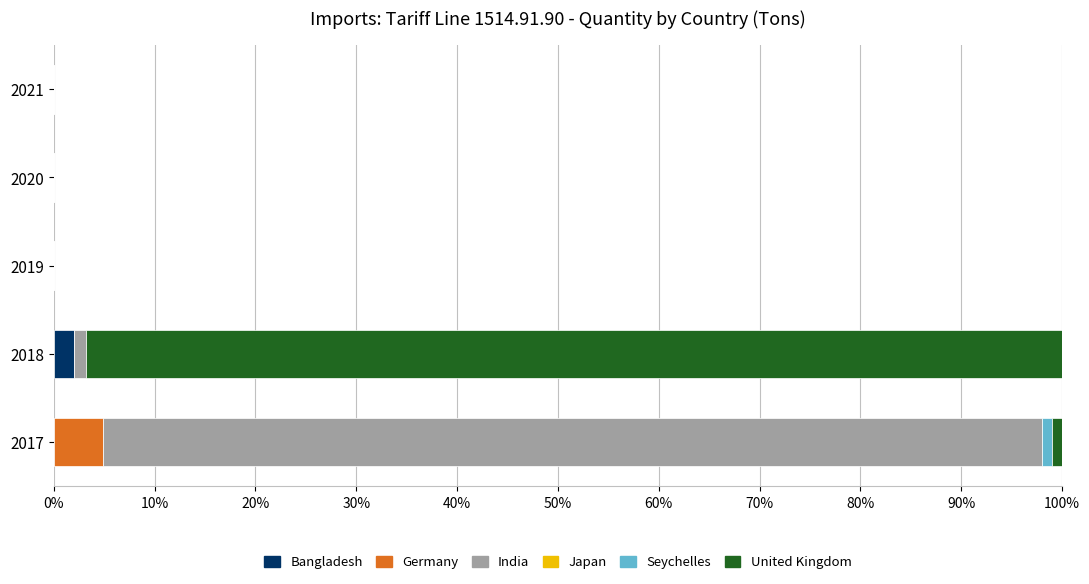

The Bangladesh series shows 0.0 at 2019. True or false?

True